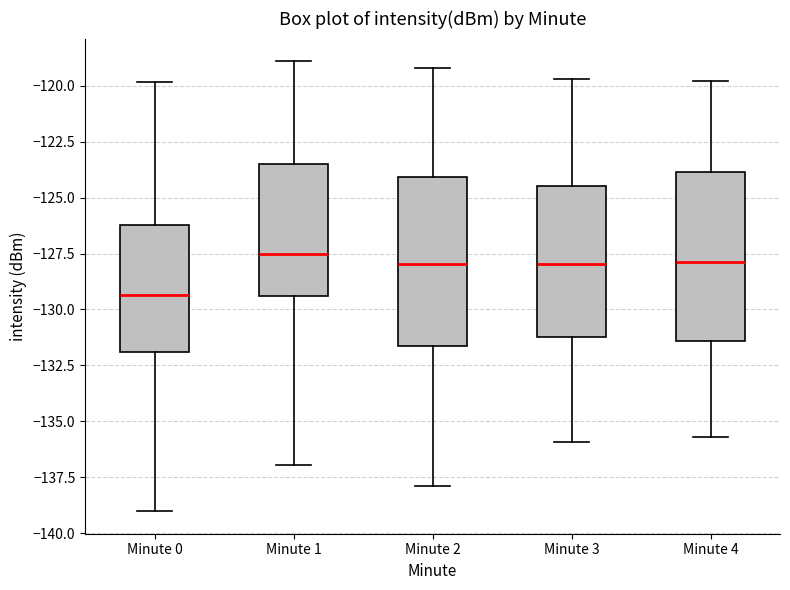

Reading left to right, read every box against the y-axis: the position of its median line, the range the box covers, and the ends of its whiskers. The values are not printed on the chart, so give them approximately, as read against the axis.

Minute 0: median -129.5, box -132.0 to -126.0, whiskers -139.0 to -120.0
Minute 1: median -127.5, box -129.5 to -123.5, whiskers -137.0 to -119.0
Minute 2: median -128.0, box -131.5 to -124.0, whiskers -138.0 to -119.0
Minute 3: median -128.0, box -131.0 to -124.5, whiskers -136.0 to -119.5
Minute 4: median -128.0, box -131.5 to -124.0, whiskers -135.5 to -120.0